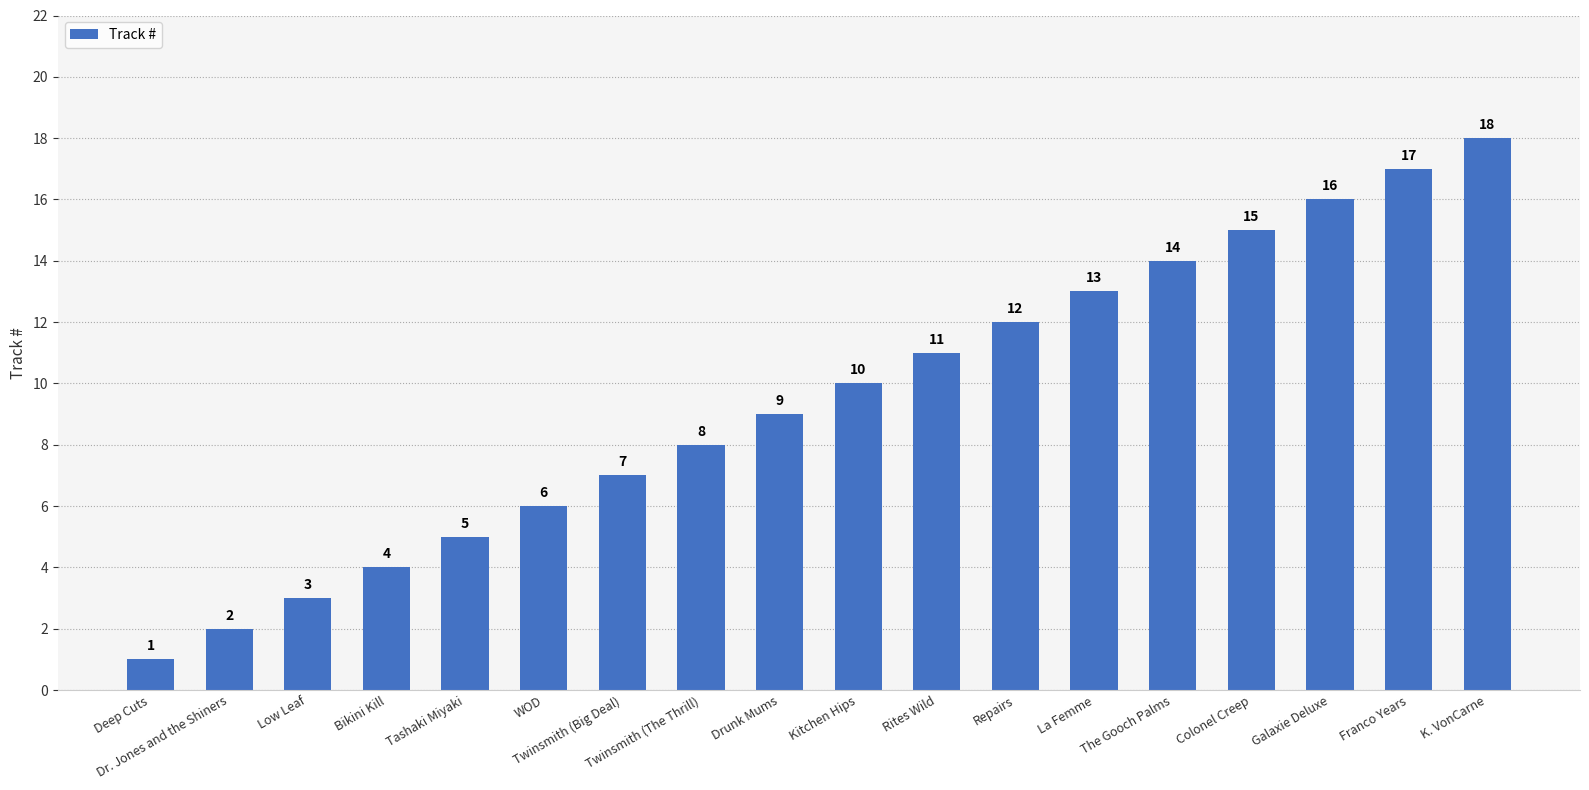

What is the minimum value shown in the chart?

1